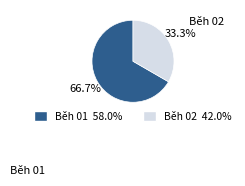

True or false: Běh 01 accounts for 76% of the total.

False